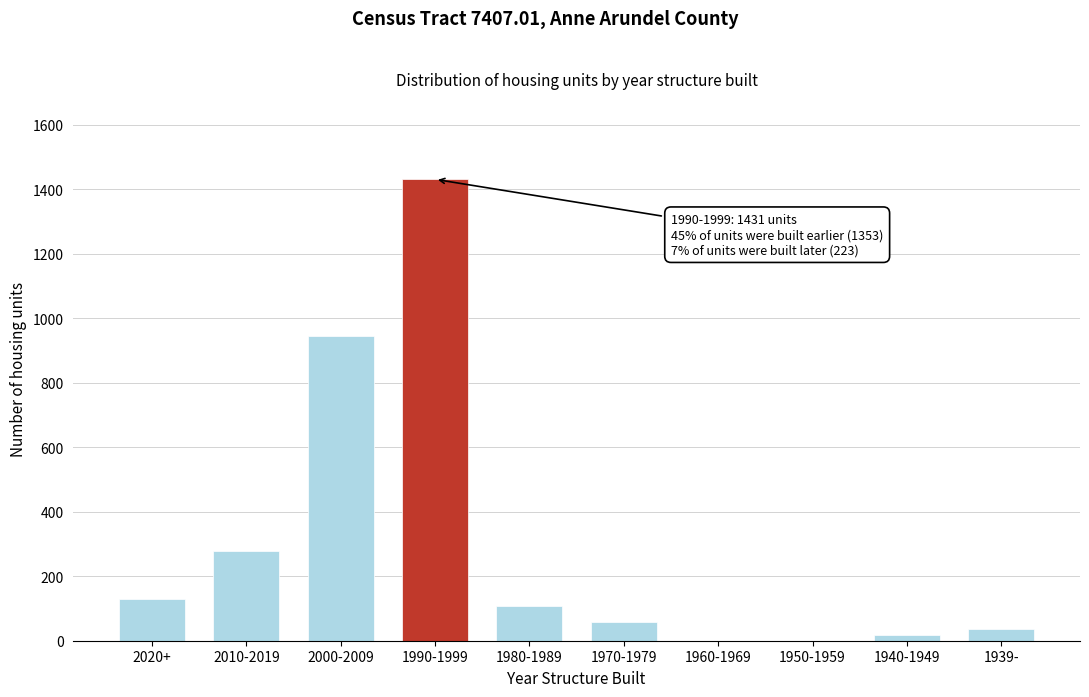

Reading left to right, list all the values displayed in this chart.

2020+=129	2010-2019=278	2000-2009=946	1990-1999=1431	1980-1989=109	1970-1979=59	1960-1969=0	1950-1959=0	1940-1949=19	1939-=36